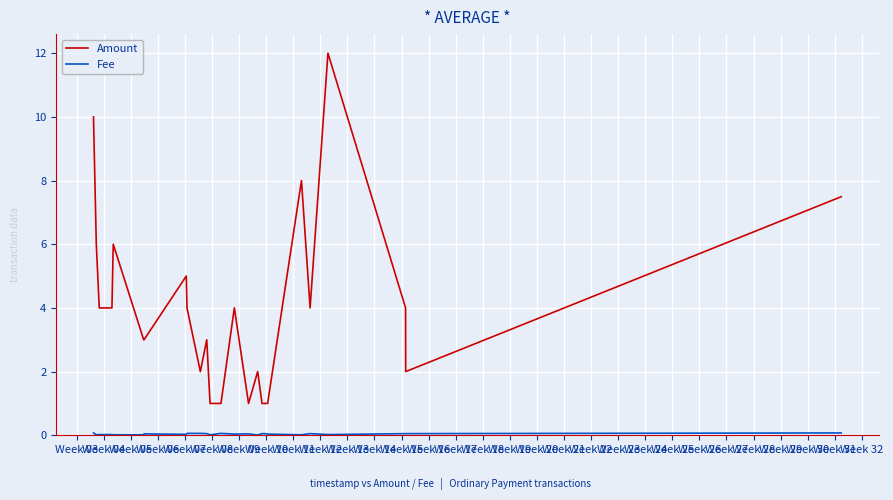

Which series has the largest total across all categories?

Amount